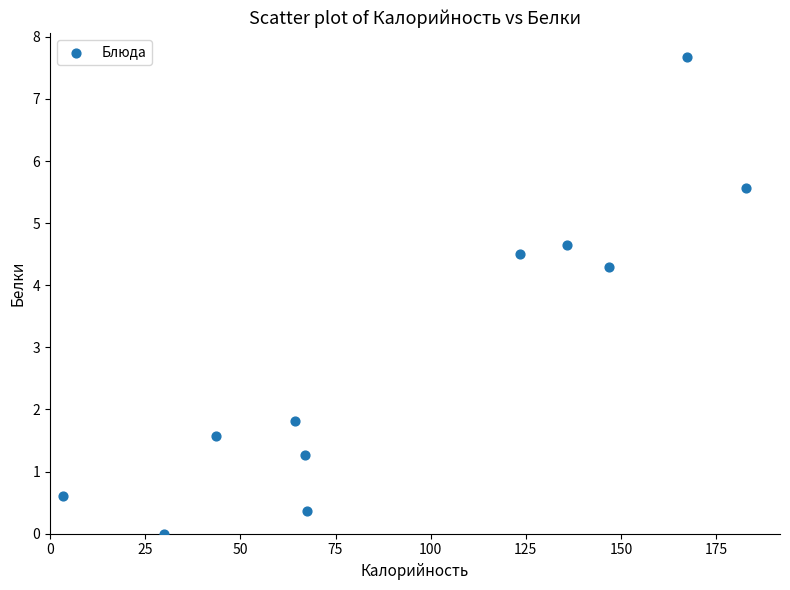

What Y value in the scatter plot is closest to 3?

1.8